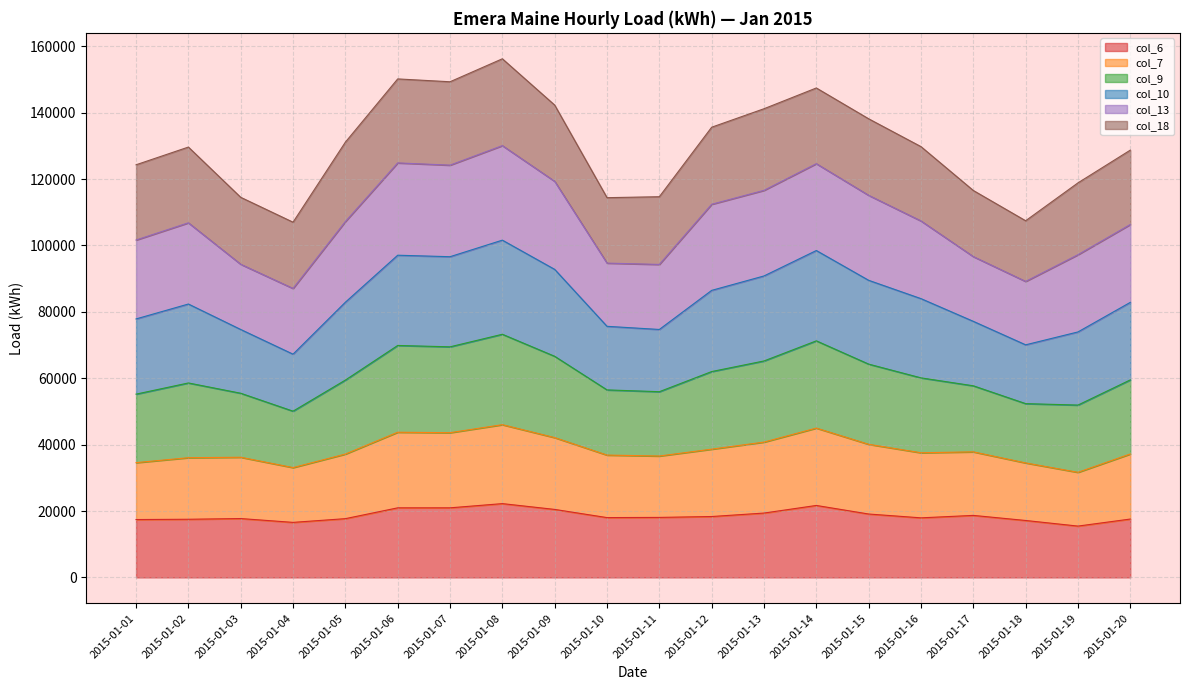

What is the total value across all series at 2015-01-12?

135606